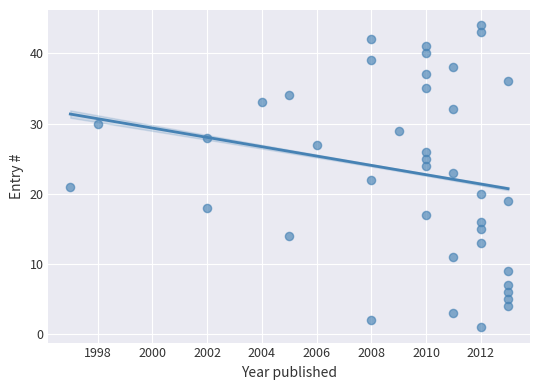

What is the range of X values (max minus min)?

16